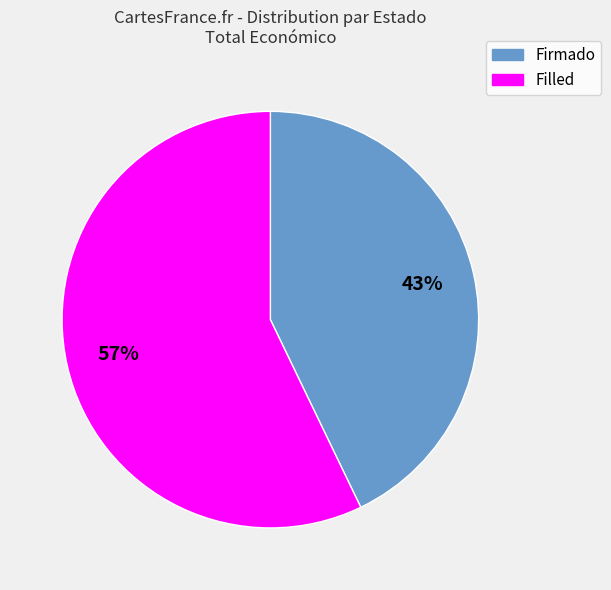

To the nearest percent, what is the difference between the largest and smallest slice percentages?

14%